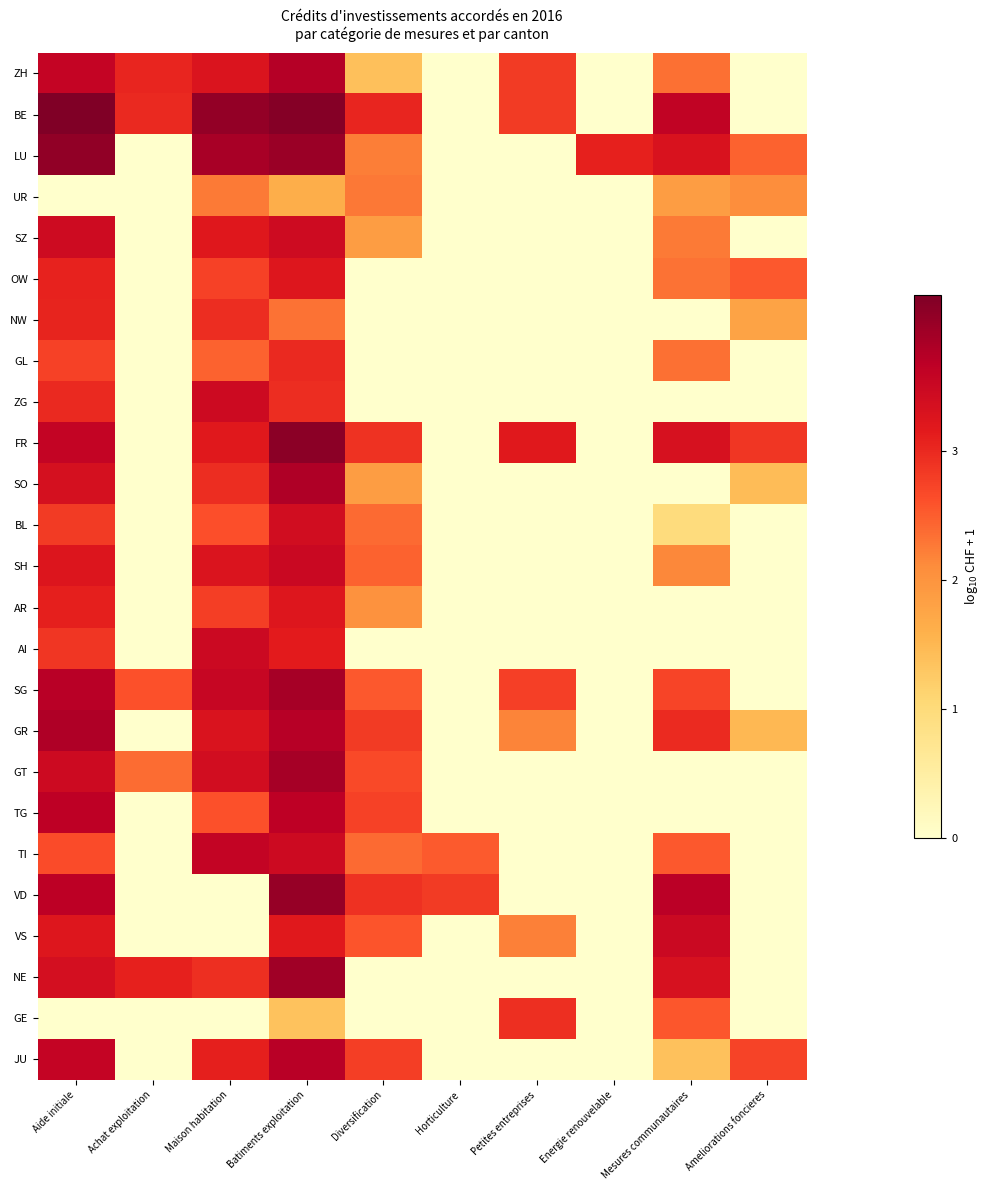

Between Maison habitation and Batiments exploitation, which is larger?

Batiments exploitation